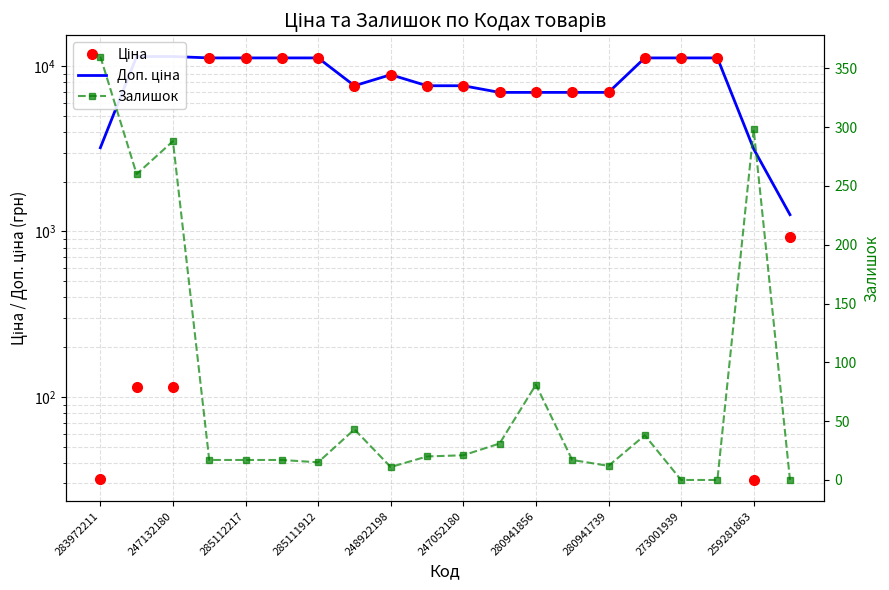

The Залишок series shows 22.3 at 285111912. True or false?

False